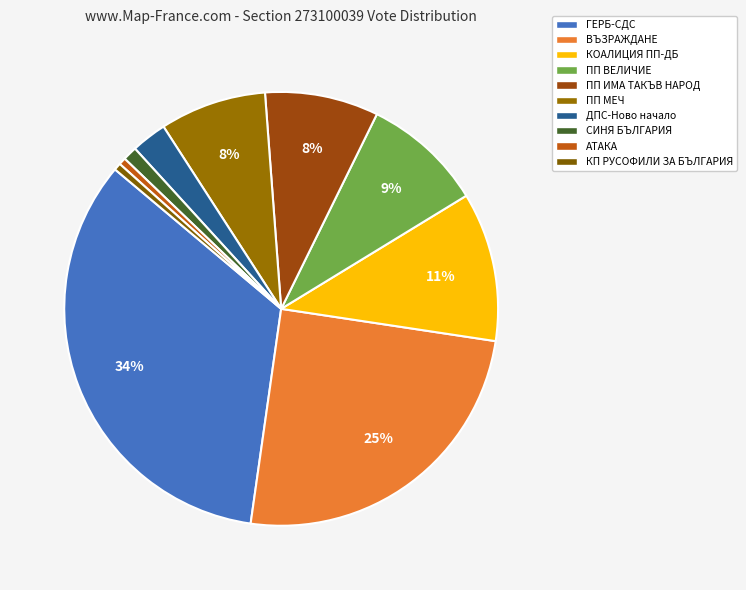

Is it true that ПП ВЕЛИЧИЕ is 9% of the pie?

True